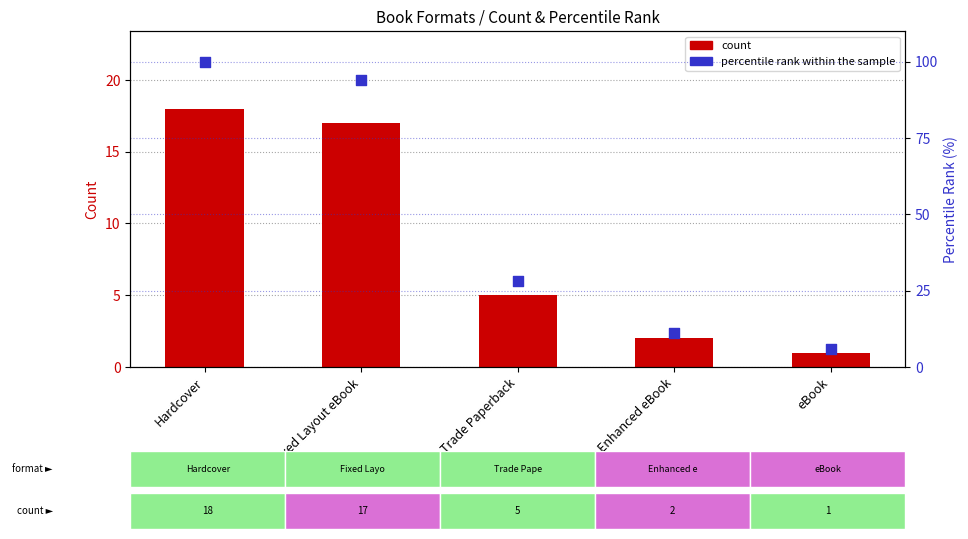

Which series has the largest total across all categories?

percentile rank within the sample